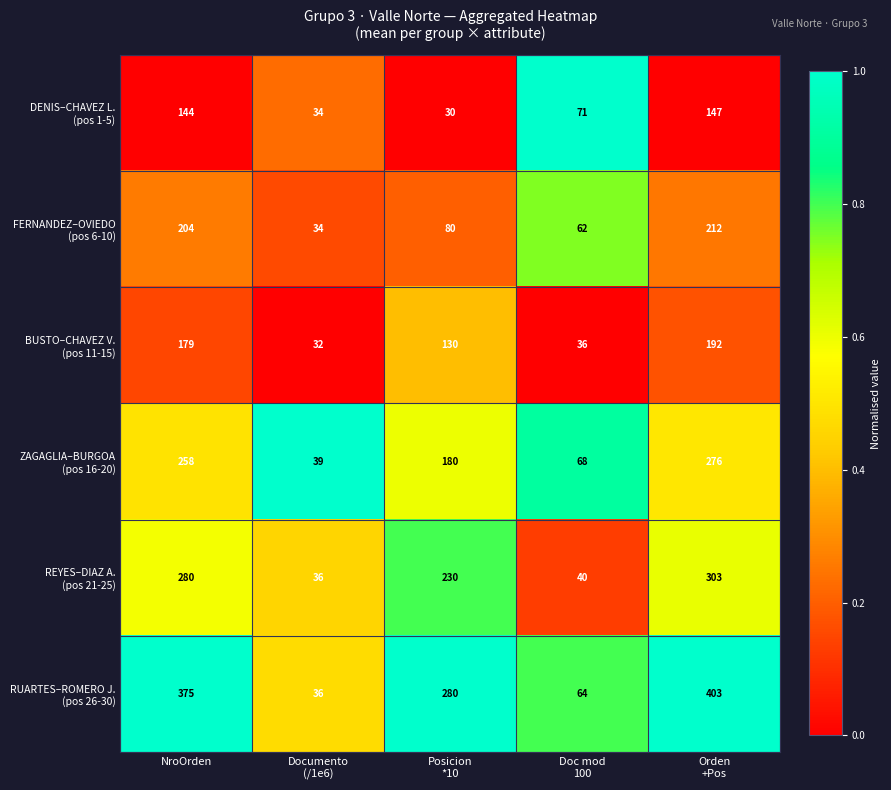

At how many categories does at least one series exceed 178?

3